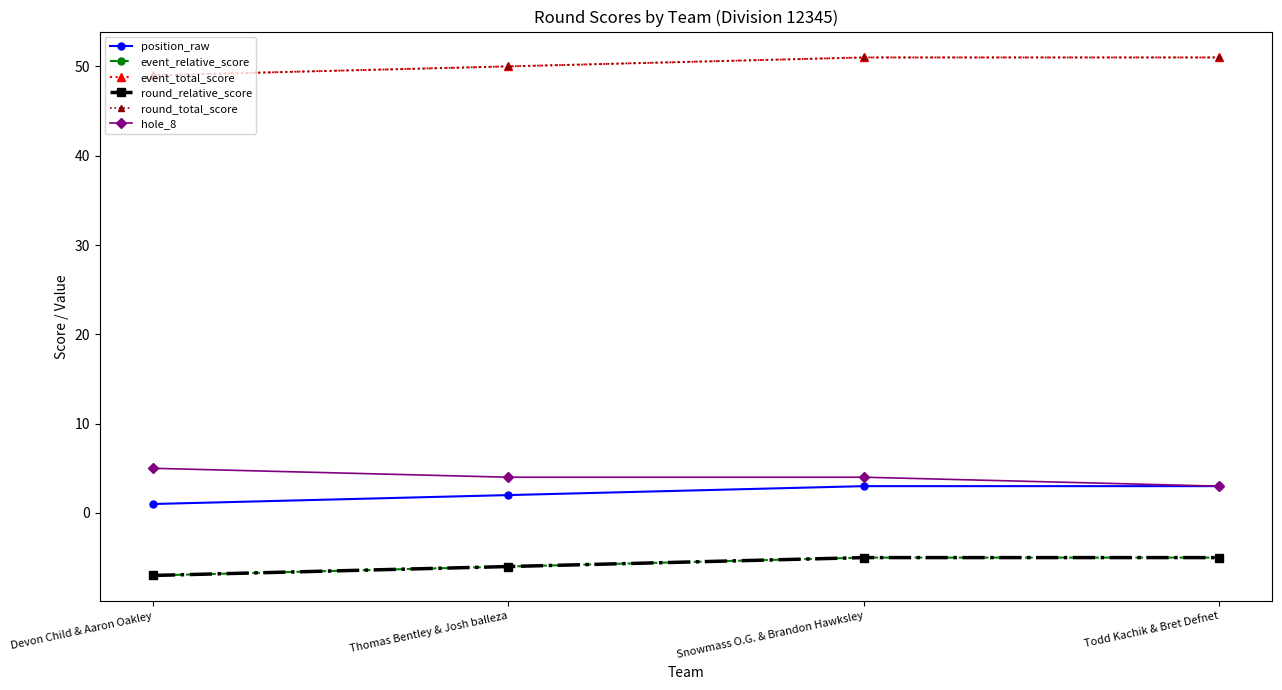

How many values in the hole_8 series are below 4?

1